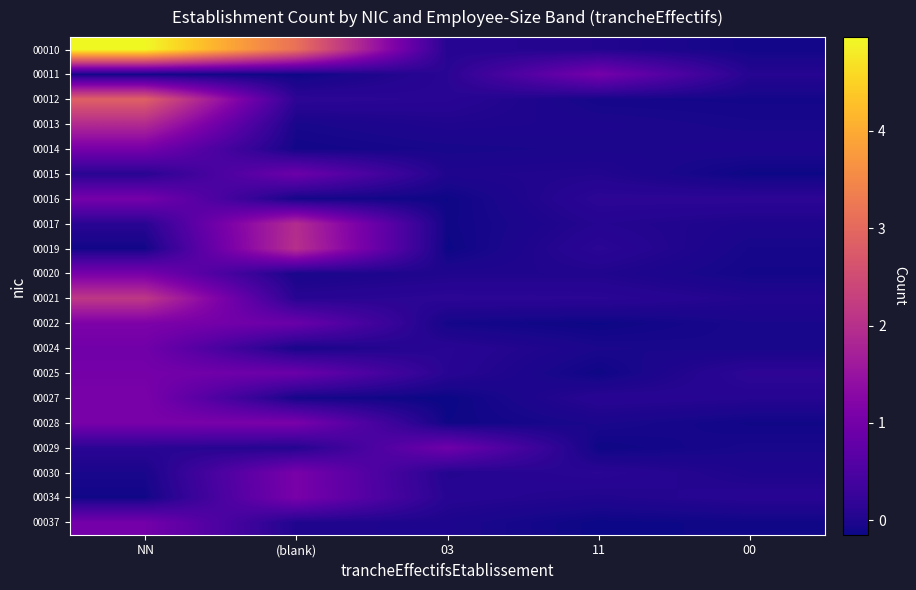

List the series in order of their peak value, highest first.

00010, 00012, 00021, 00019, 00017, 00013, 00022, 00027, 00028, 00030, 00034, 00020, 00014, 00016, 00011, 00025, 00037, 00024, 00029, 00015